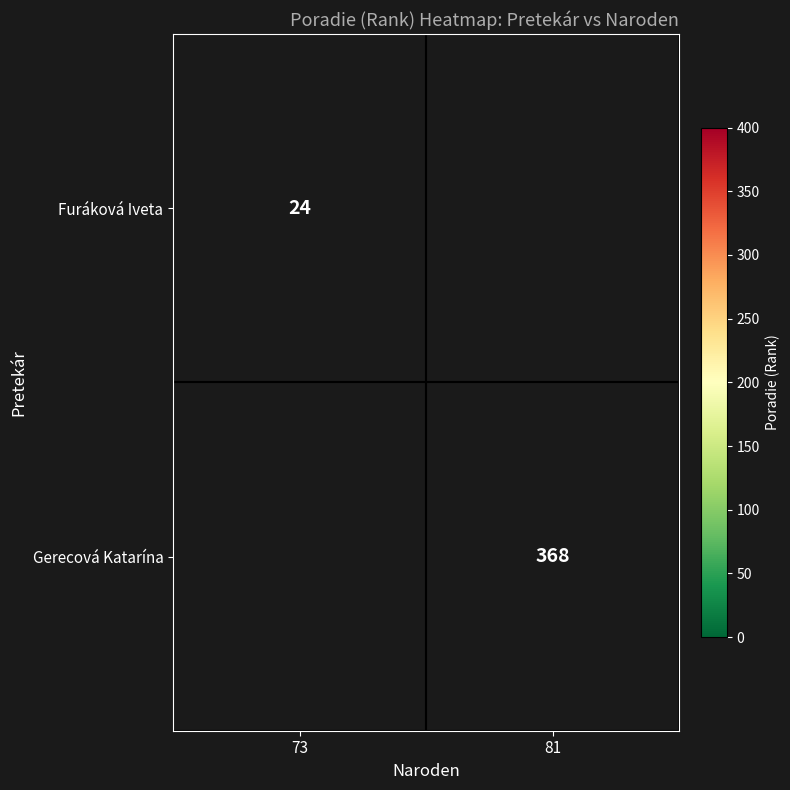

The Furáková Iveta series shows 24 at 73. True or false?

True